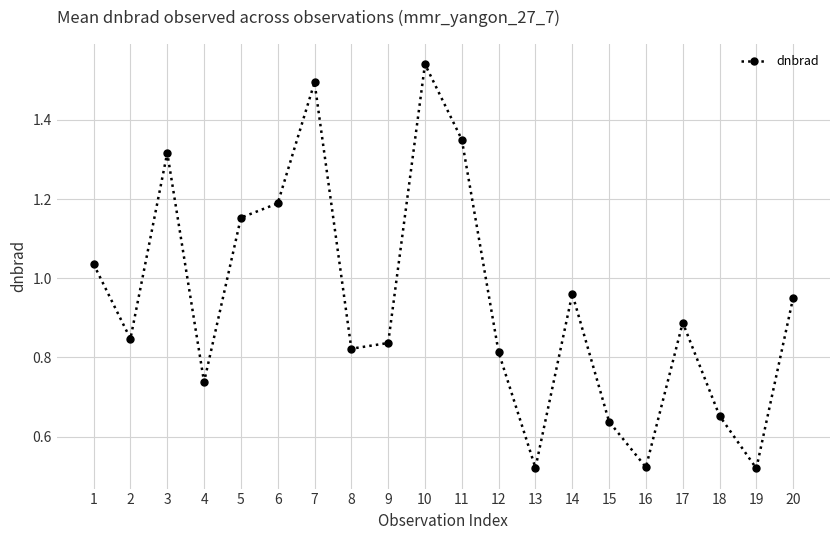

Is it true that the value at 3 is 2.2?

False